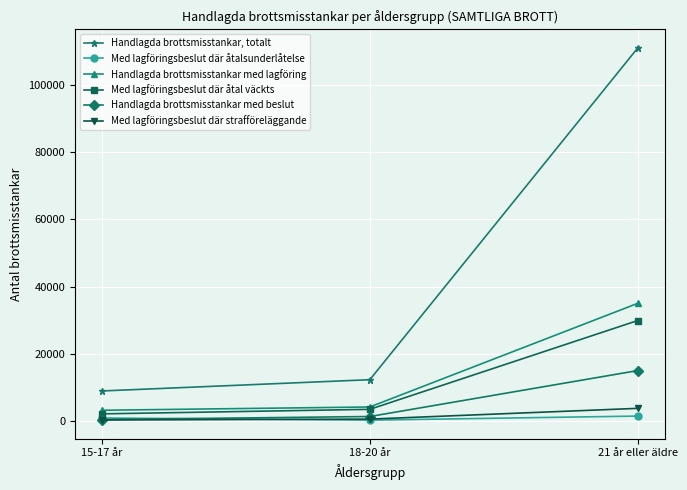

Where is Med lagföringsbeslut där åtal väckts nearest to the value 15969?

18-20 år